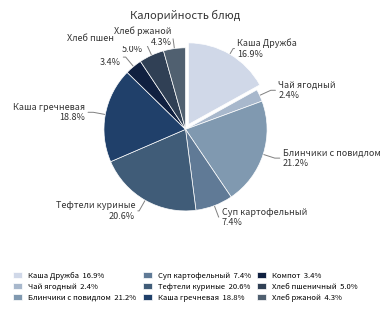

To the nearest percent, what is the combined percentage of Компот and Хлеб ржаной?

8%